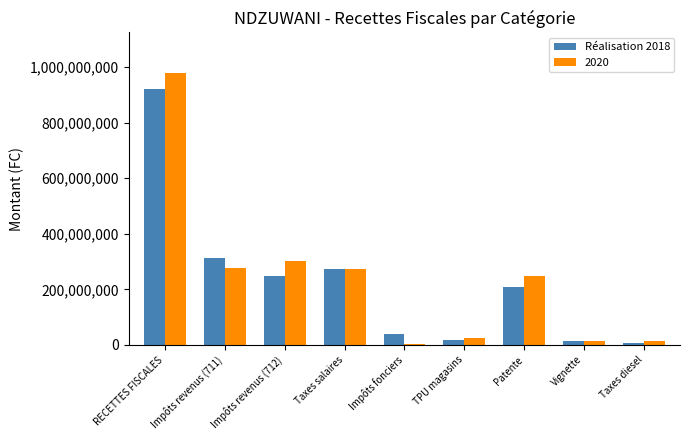

Count the number of categories in the chart.

9